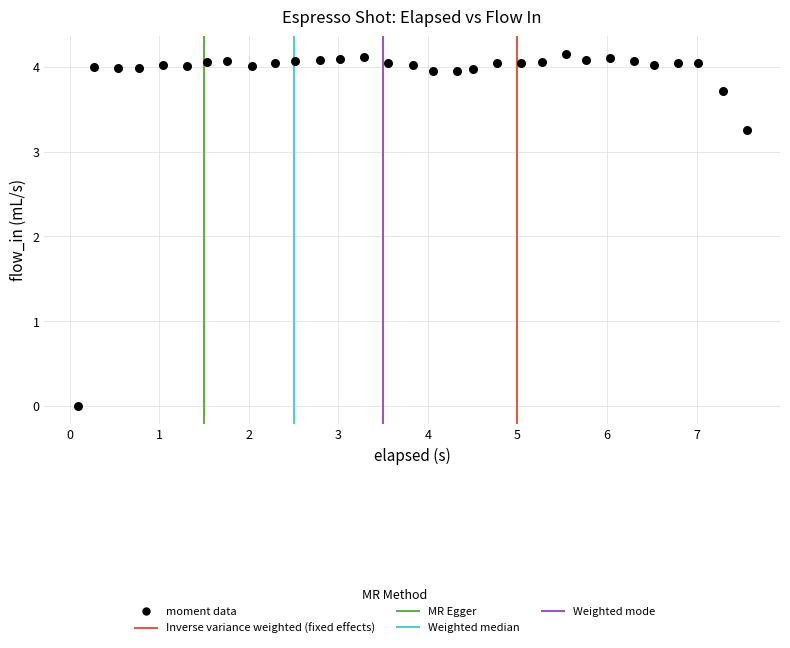

What is the range of X values (max minus min)?

7.5